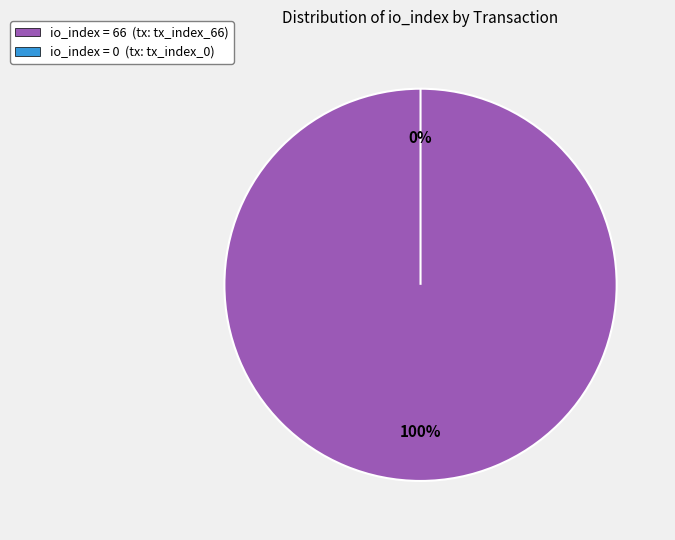

To the nearest percent, what is the average slice percentage?

50%